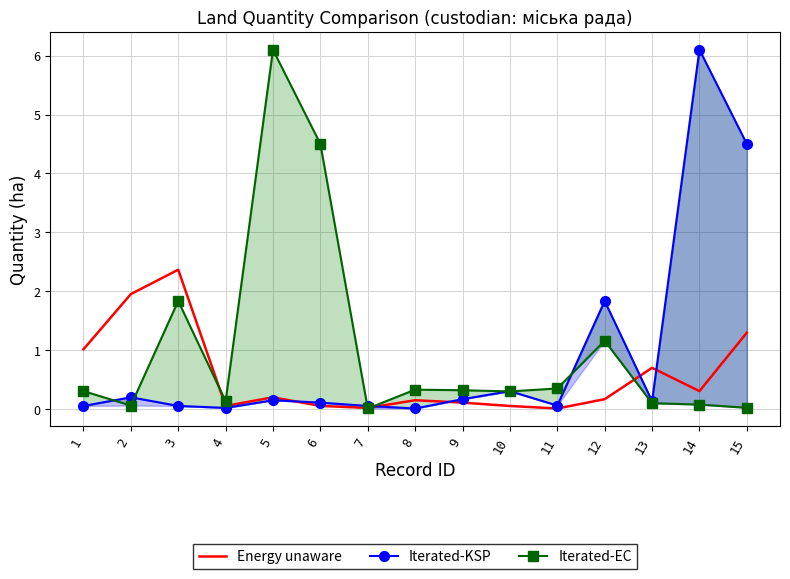

How many distinct data groups are displayed?

3